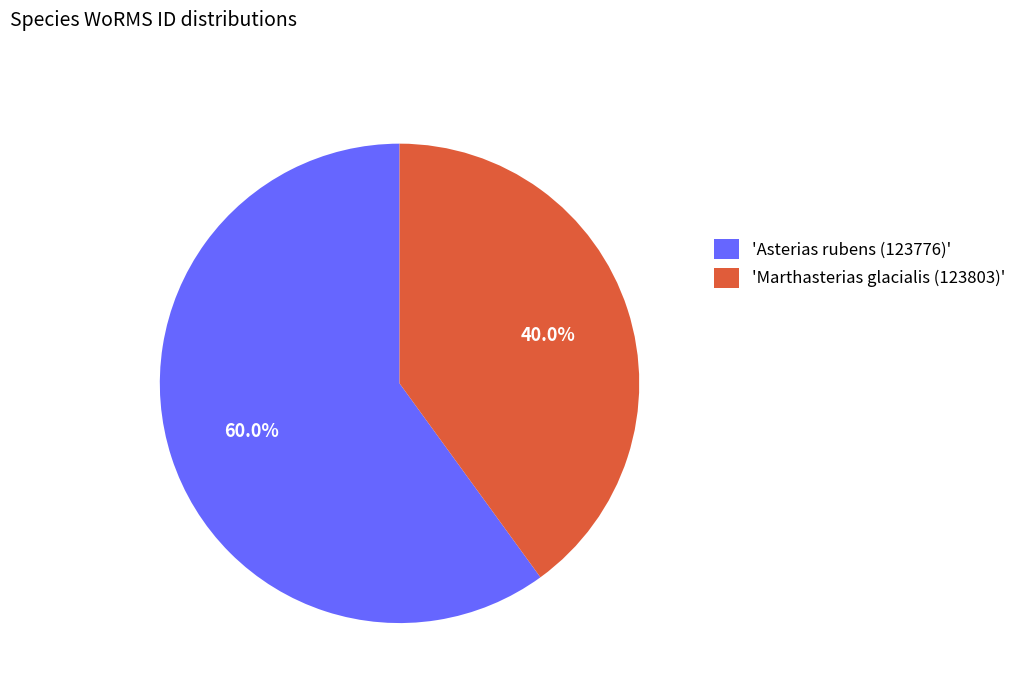

Which category accounts for the majority?

'Asterias rubens (123776)'